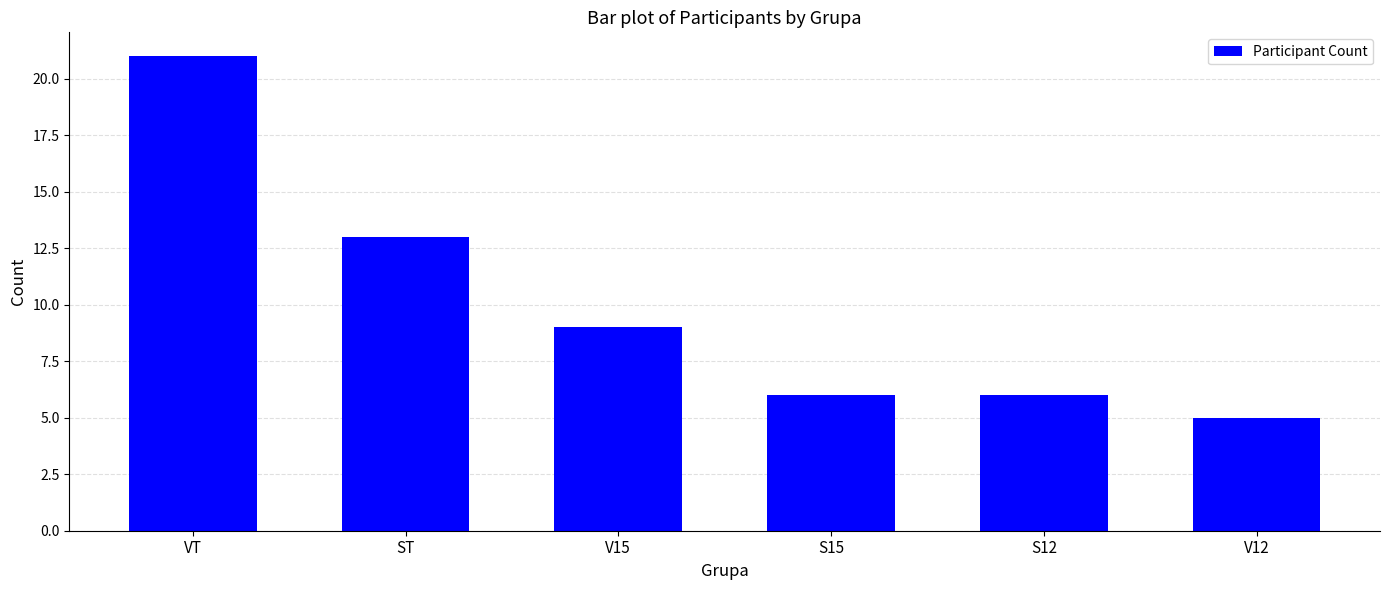

Between V15 and ST, which is larger?

ST